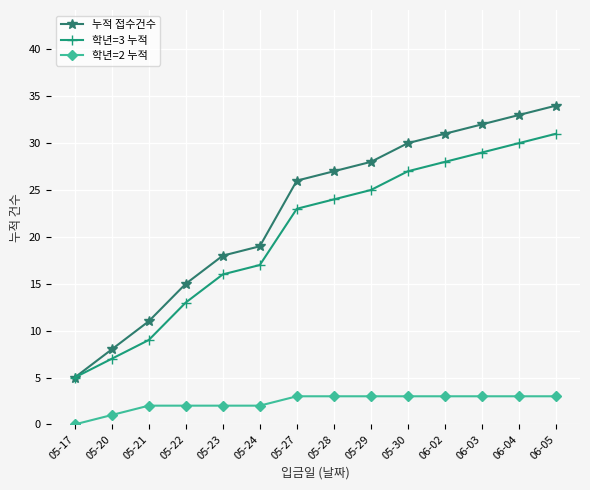

What is the total value across all series at 05-27?

52